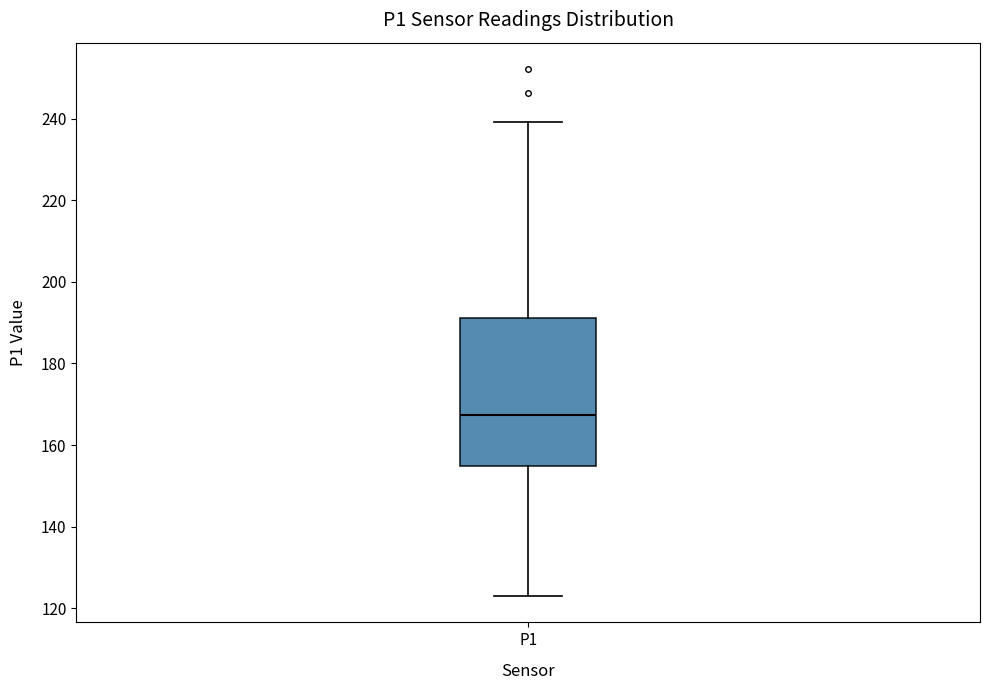

Read this box plot against the y-axis: the position of the median line, the range covered by the box, and the ends of both whiskers. The values are not printed on the chart, so give them approximately, as read against the axis.

median 168, box 154 to 192, whiskers 124 to 240